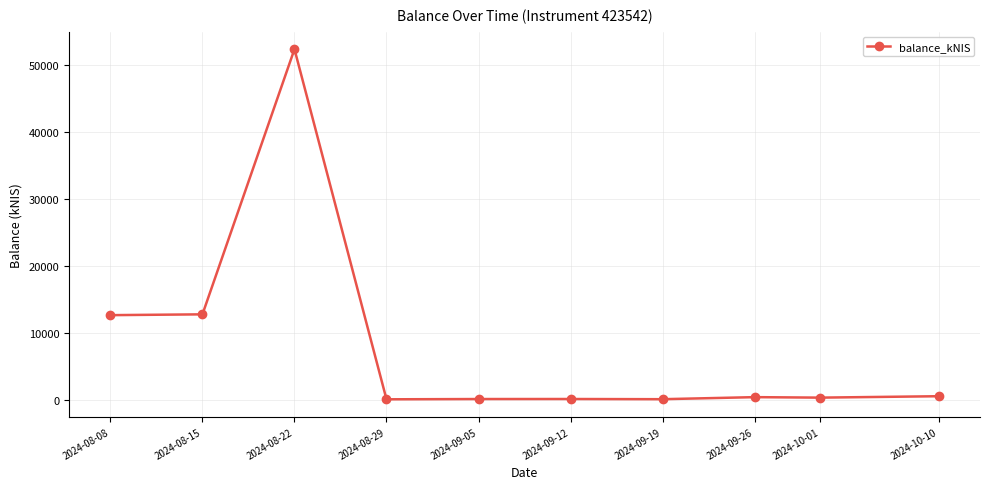

Which label corresponds to the largest value in the chart?

2024-08-22